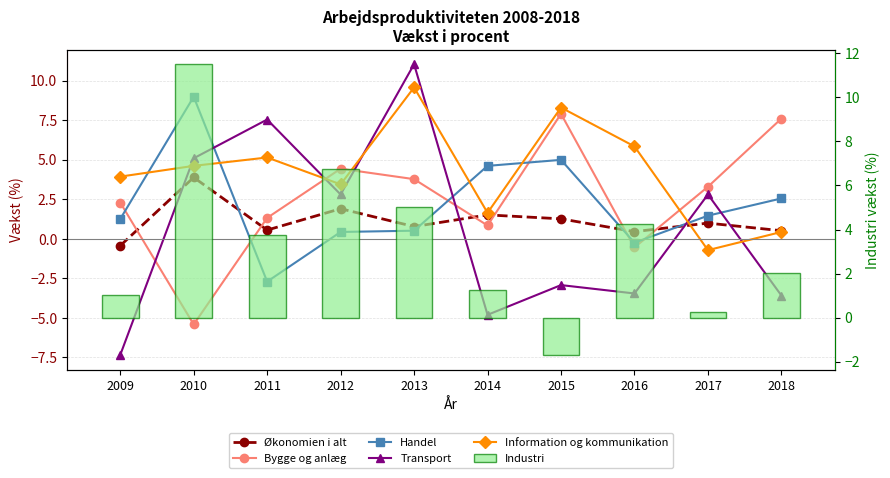

What is the approximate value of Økonomien i alt at 2012?

1.9